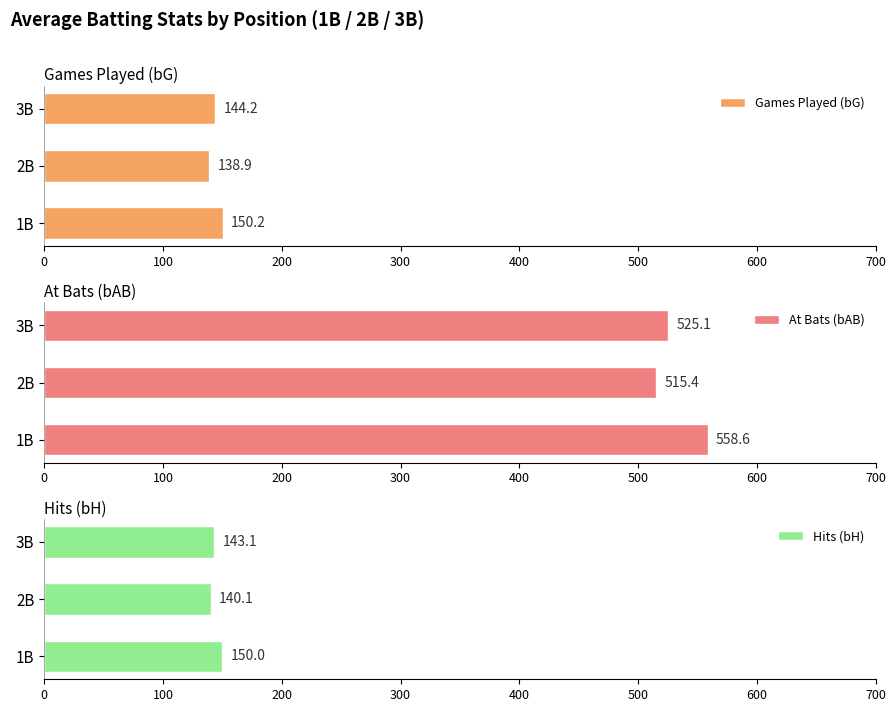

How many bars are there in each group?

3